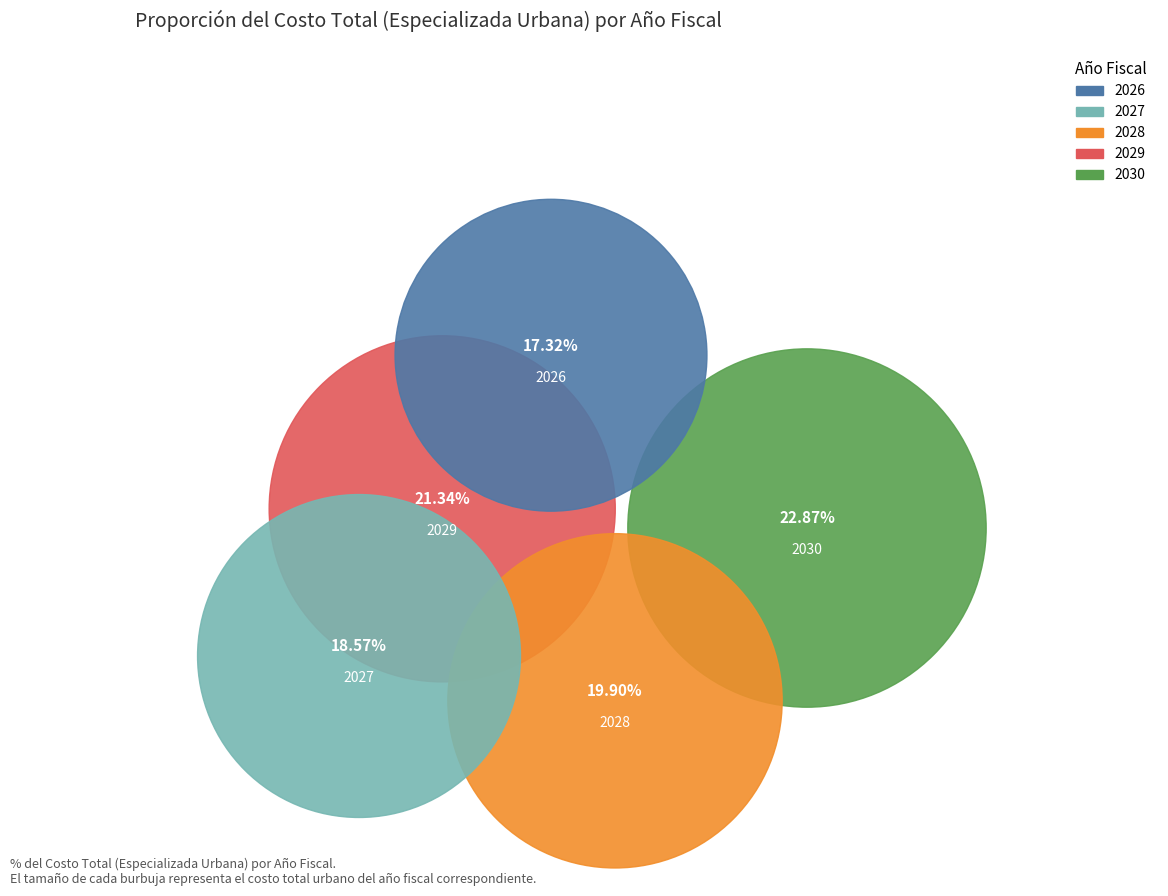

How many segments does this pie chart have?

5